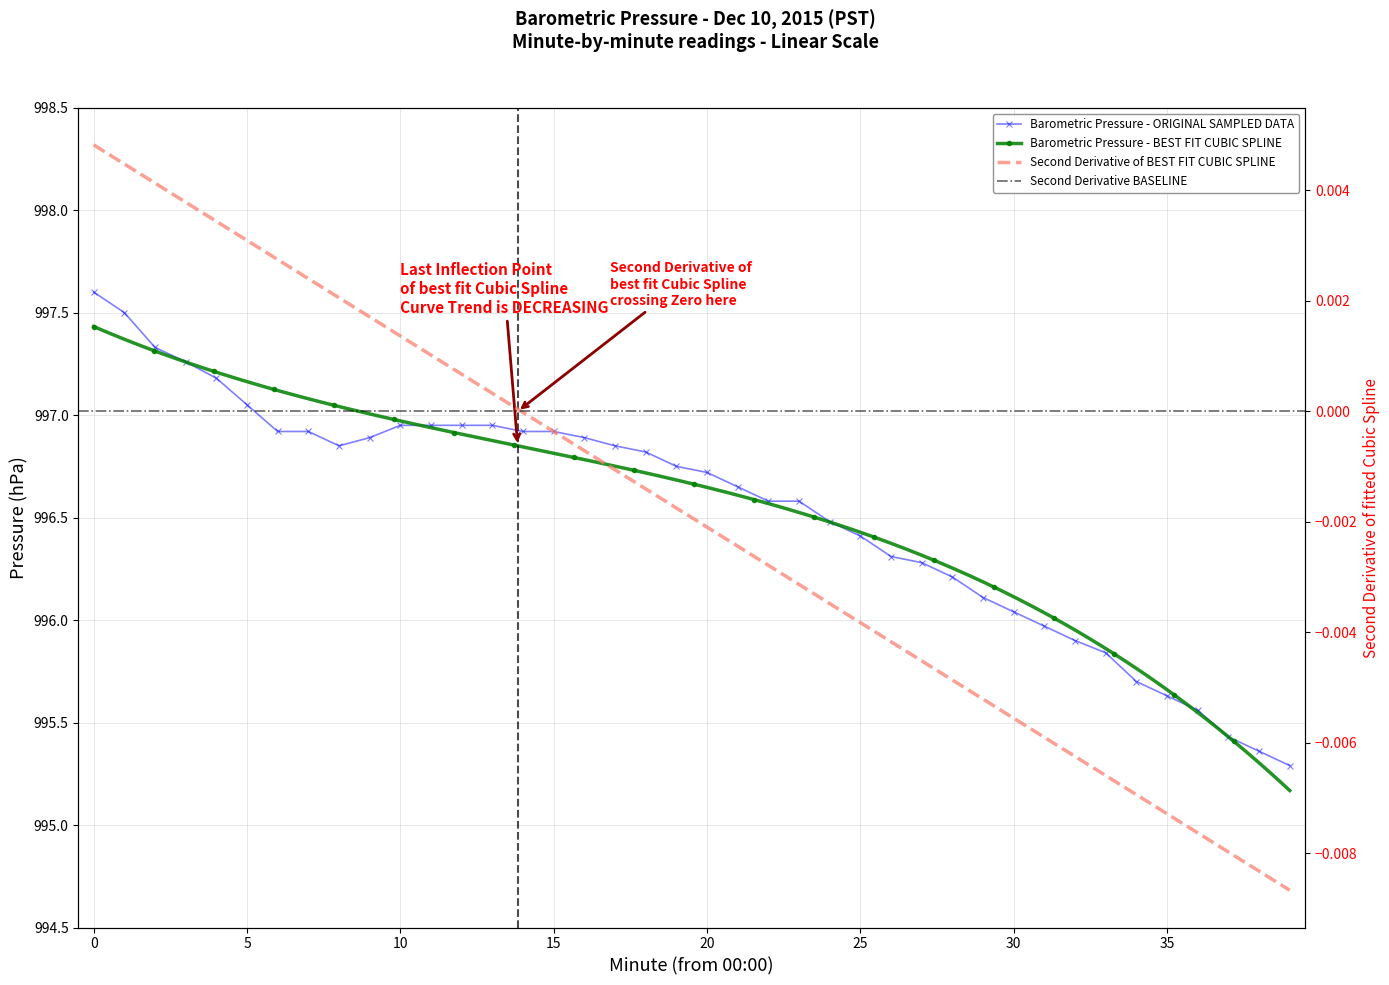

Is this an area chart (filled region under the line)?

No